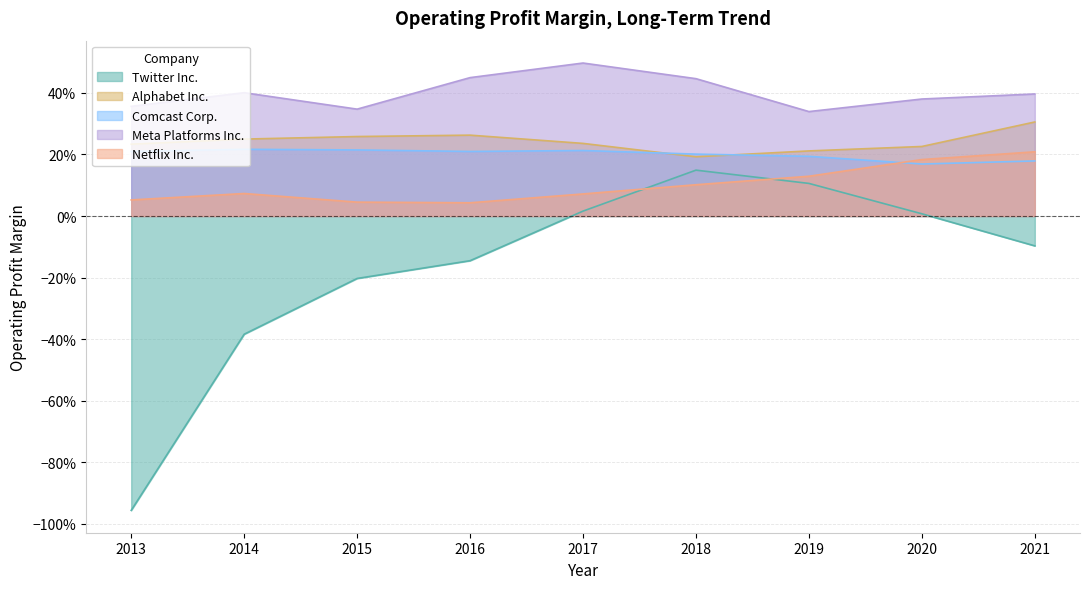

Which series ends up on top after the final intersection of Alphabet Inc. and Comcast Corp.?

Alphabet Inc.